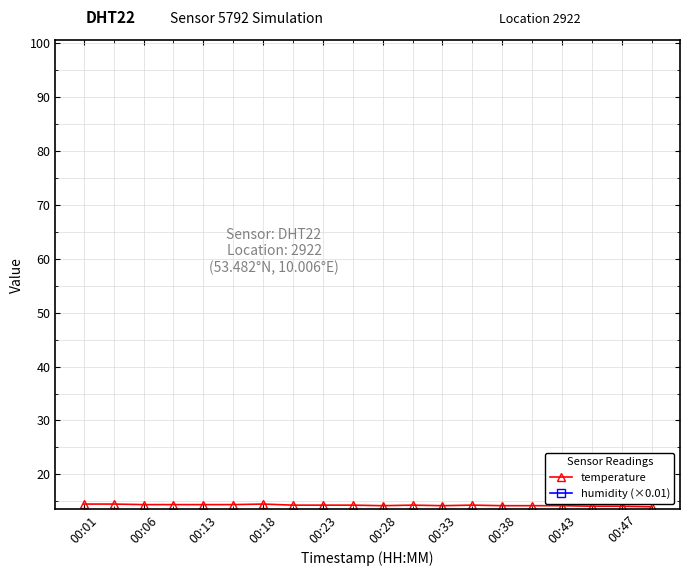

Is it true that temperature equals 14.2 at 00:38?

True